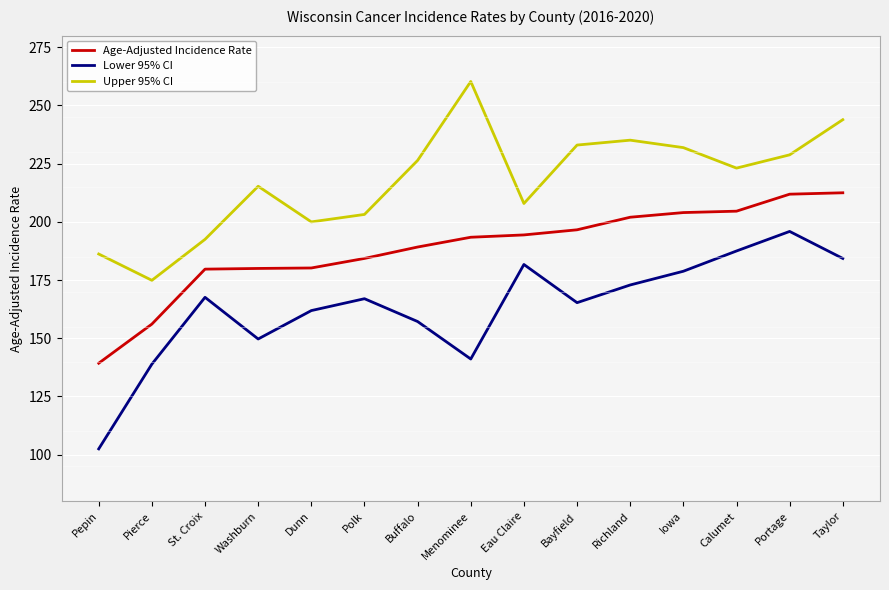

At which category does the chart reach its minimum across all series?

Pepin